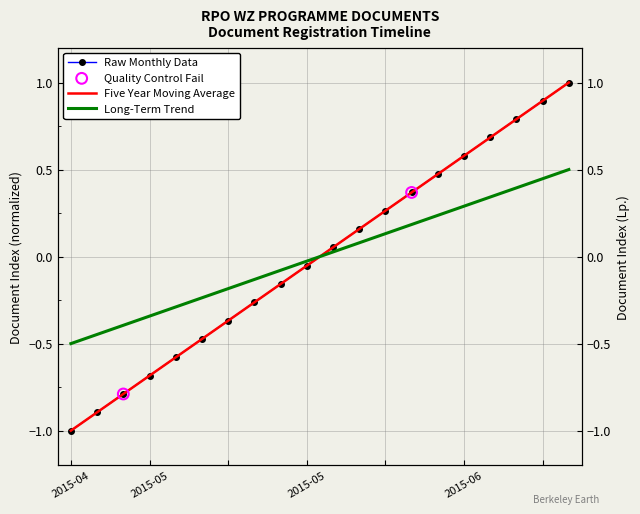

Is the value of Raw Monthly Data at 2015-05 greater than the value of Long-Term Trend at 2015-05?

No